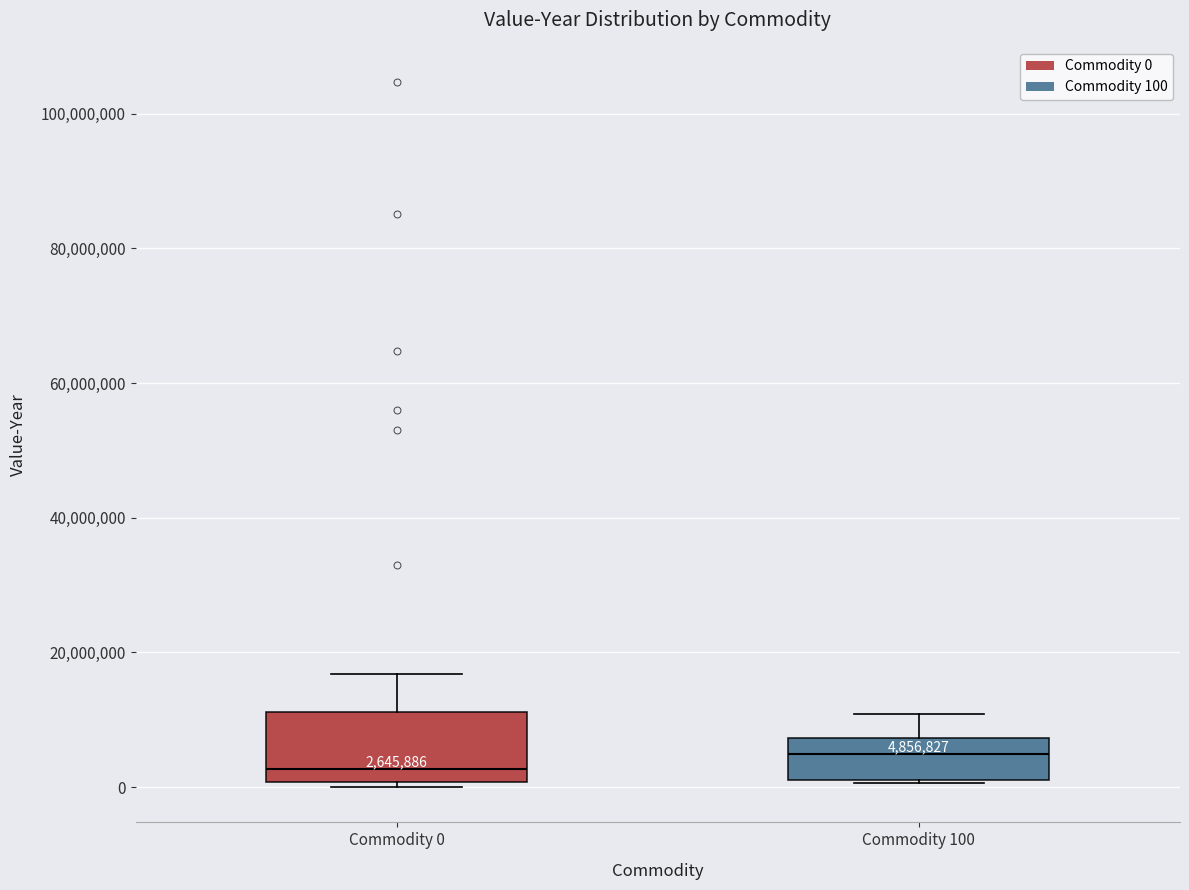

Which box's median line is the lowest?

Commodity 0